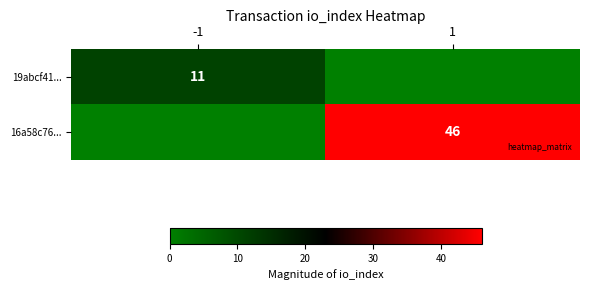

True or false: 16a58c76... has a value of 65 at 1.

False